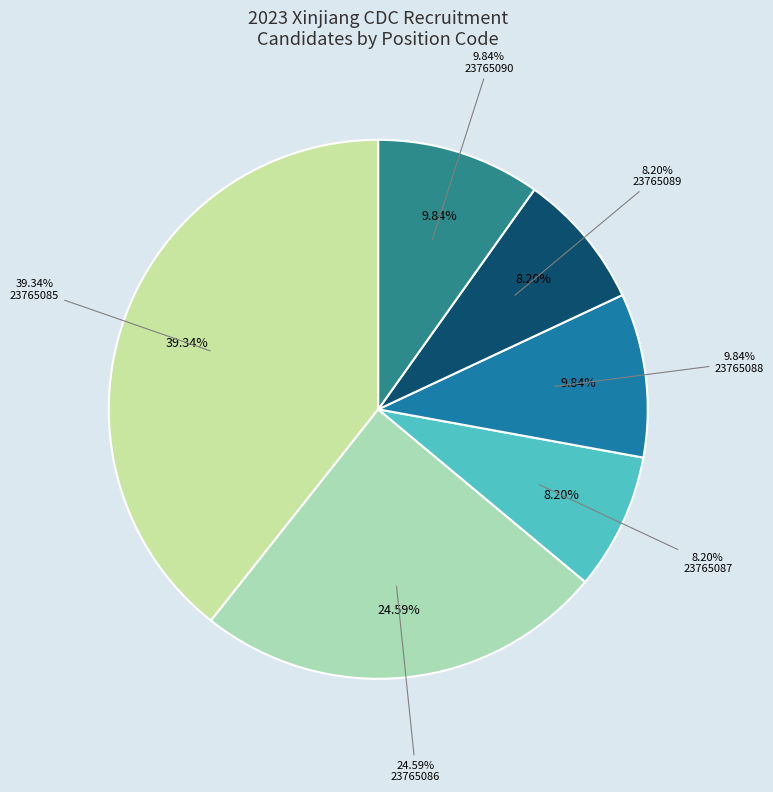

Is there any slice that represents more than half of the pie?

No